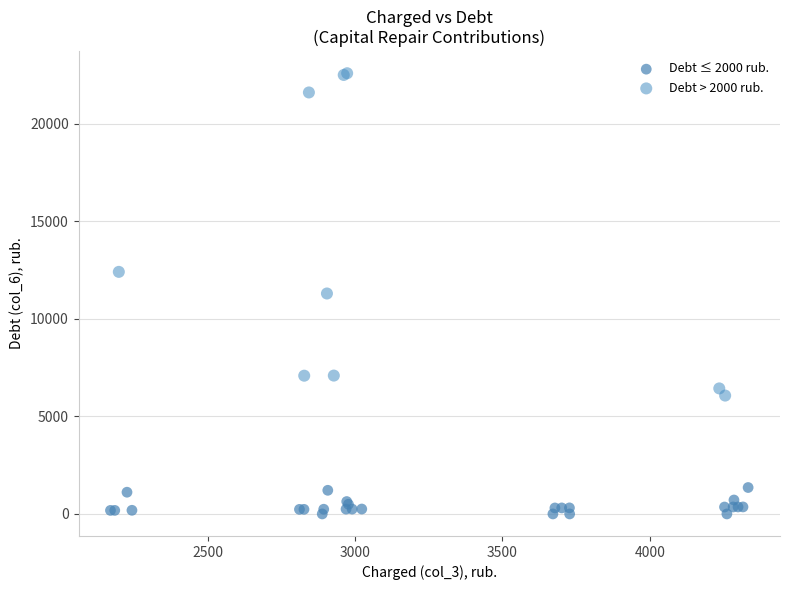

Which series has the widest spread of Y values?

Debt > 2000 rub.